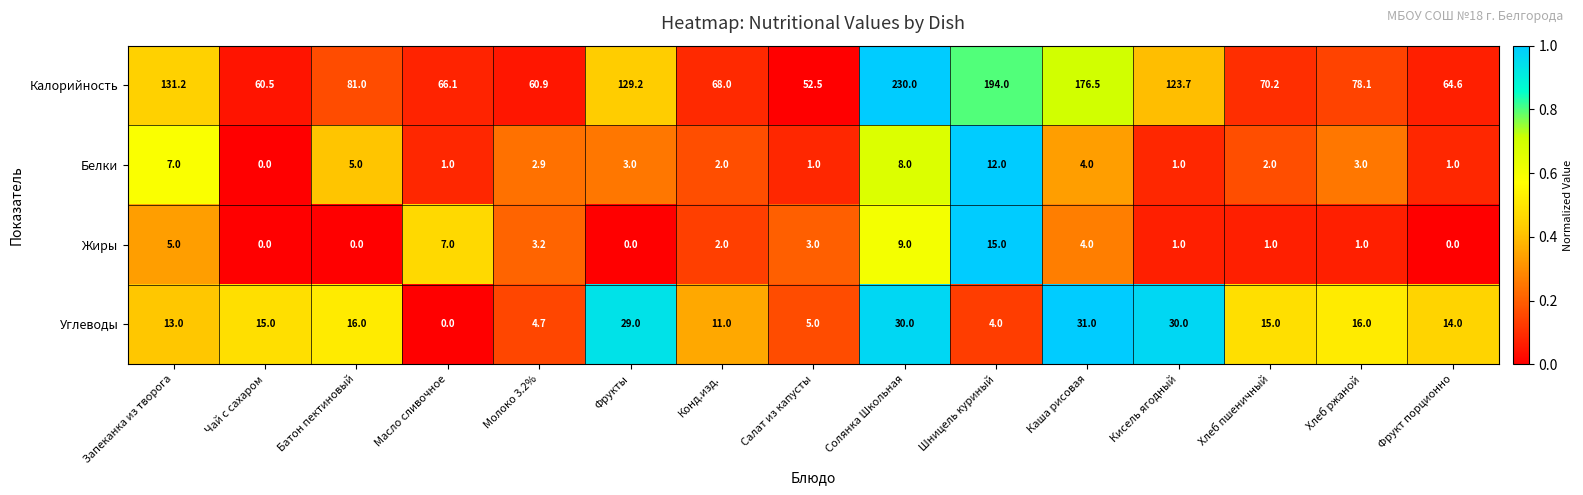

List the labels in order of Калорийность value, largest first.

Солянка Школьная, Шницель куриный, Каша рисовая, Запеканка из творога, Фрукты, Кисель ягодный, Батон пектиновый, Хлеб ржаной, Хлеб пшеничный, Конд.изд., Масло сливочное, Фрукт порционно, Молоко 3.2%, Чай с сахаром, Салат из капусты